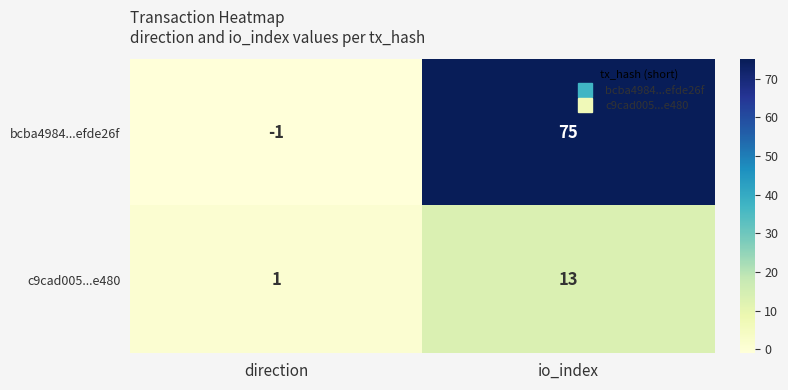

Reading left to right, transcribe all the data shown in this chart.

bcba4984...efde26f: direction=-1	io_index=75
c9cad005...e480: direction=1	io_index=13